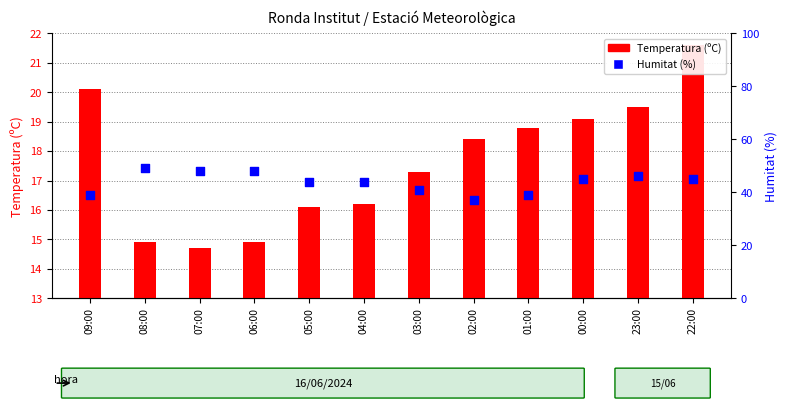

At which category is the sum across all series the highest?

22:00